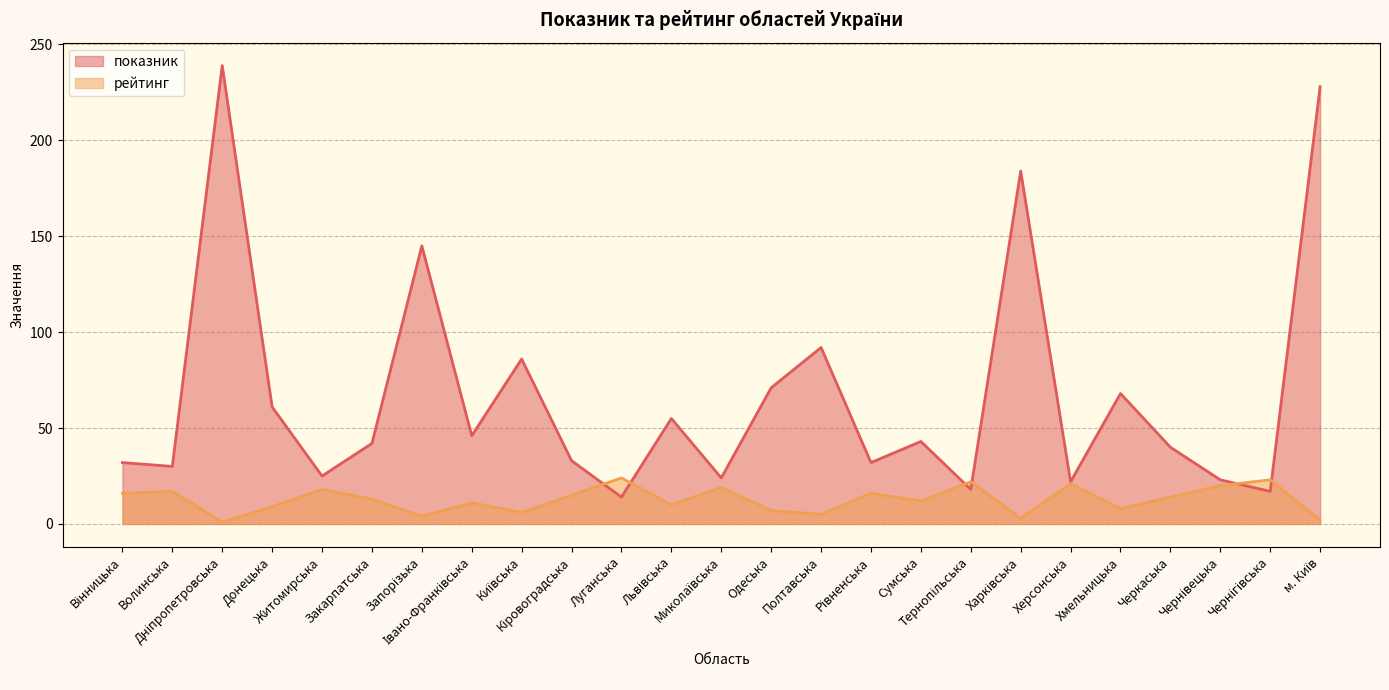

In рейтинг, how many points are higher than both neighbors (excluding endpoints)?

9